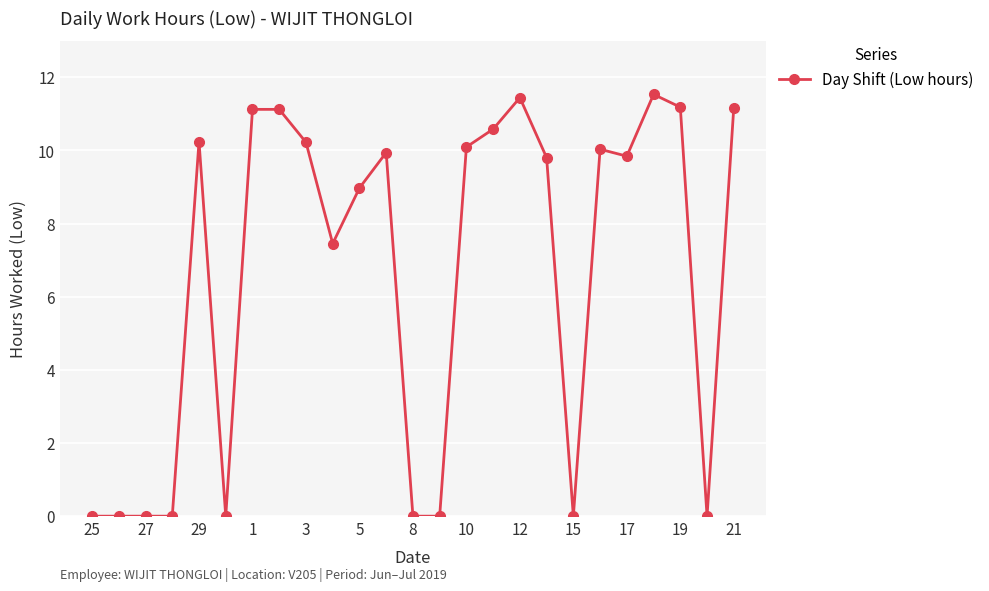

What is the average value?

6.6